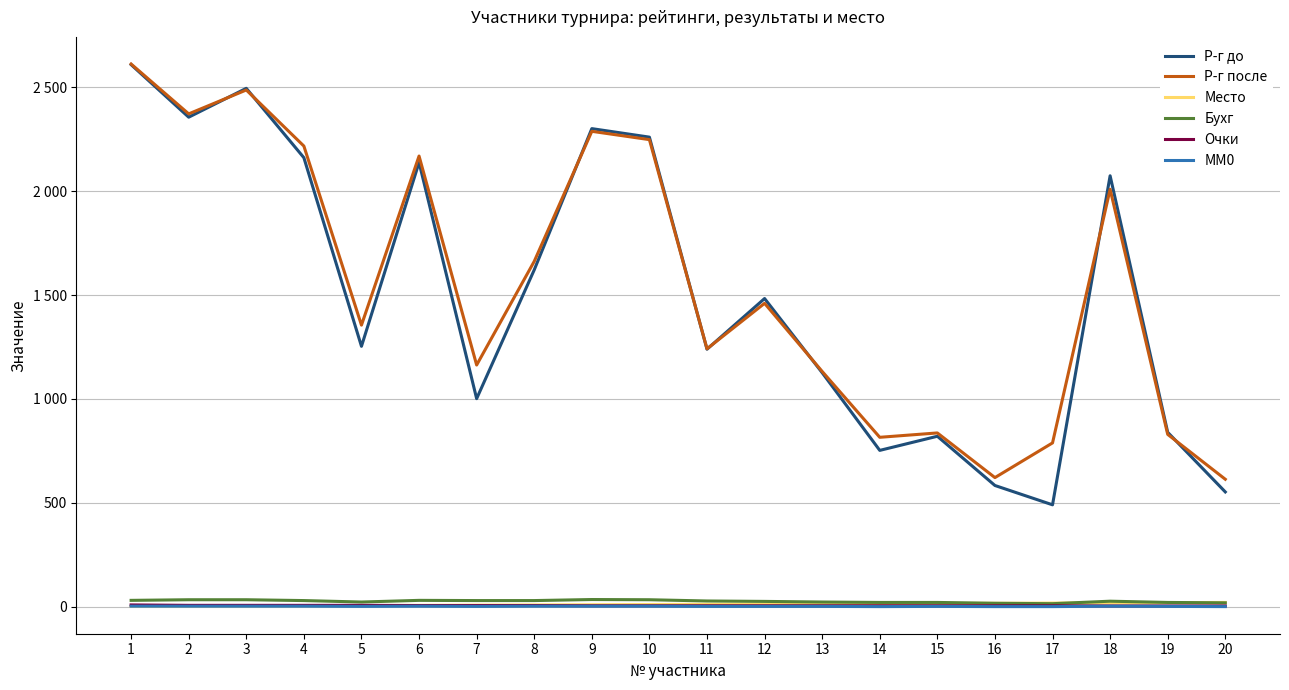

What is the average value of the Р-г до series?

1508